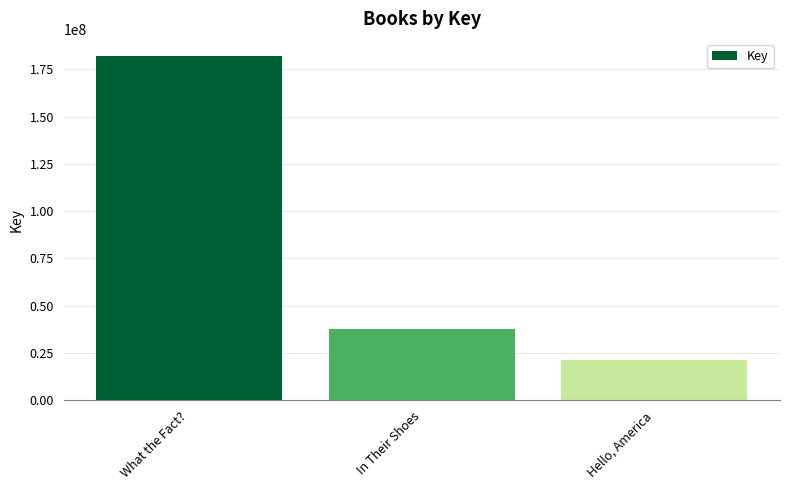

Reading left to right, extract all data points from this chart.

What the Fact?=181955612	In Their Shoes=37558229	Hello, America=21502333